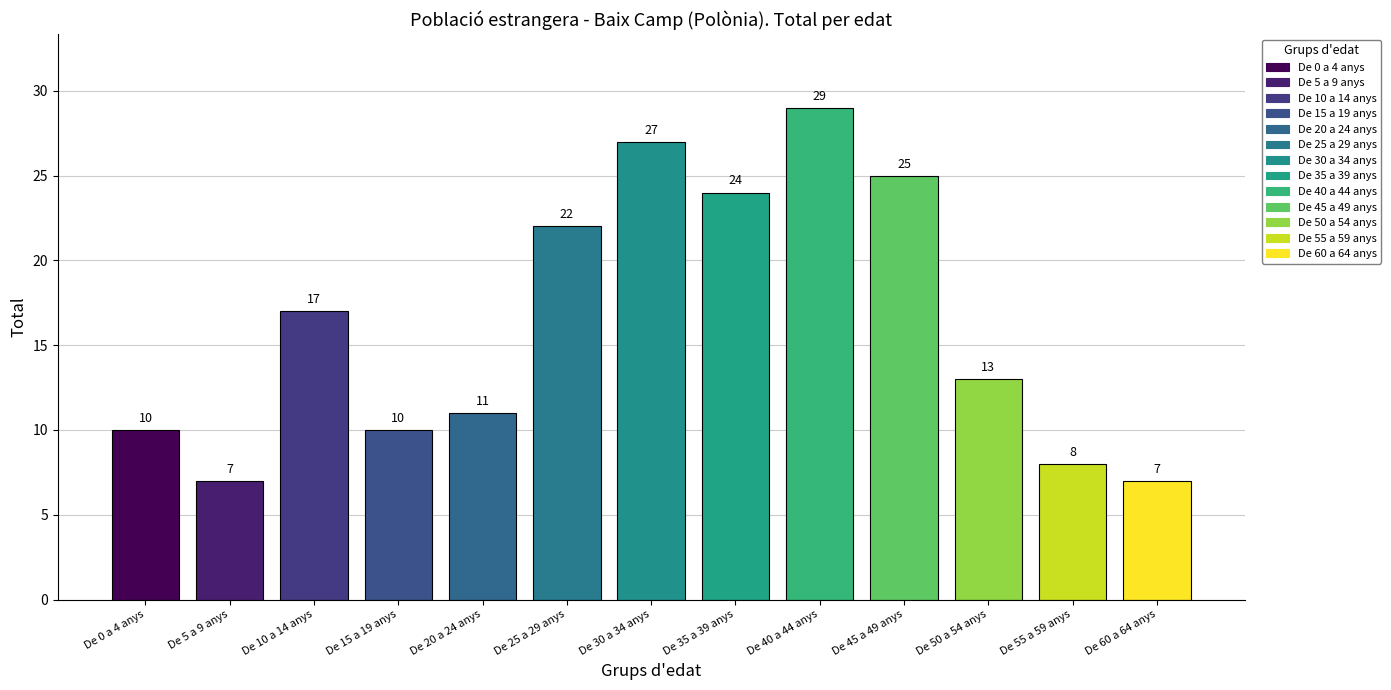

Rank the categories by value from highest to lowest.

De 40 a 44 anys, De 30 a 34 anys, De 45 a 49 anys, De 35 a 39 anys, De 25 a 29 anys, De 10 a 14 anys, De 50 a 54 anys, De 20 a 24 anys, De 0 a 4 anys, De 15 a 19 anys, De 55 a 59 anys, De 5 a 9 anys, De 60 a 64 anys